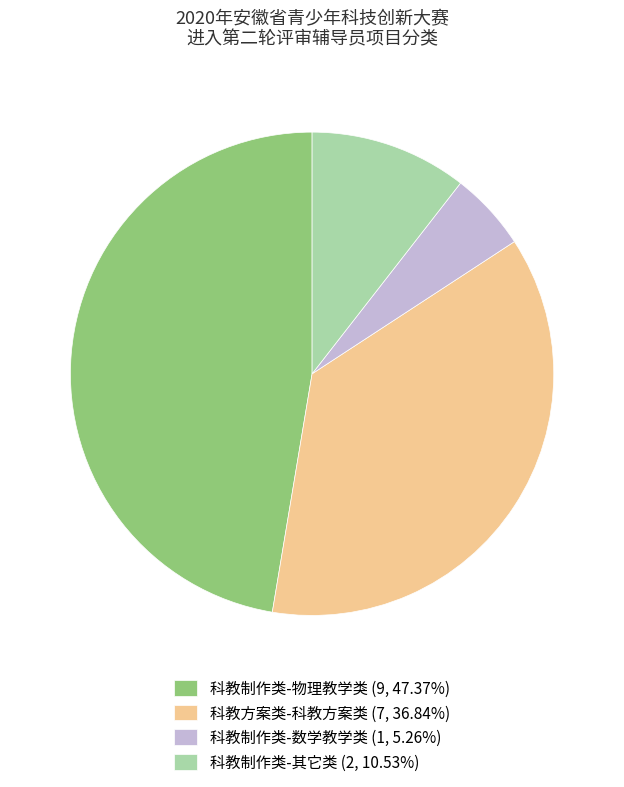

Do 科教方案类-科教方案类 (7, 36.84%) and 科教制作类-物理教学类 (9, 47.37%) together represent more than half of the pie?

Yes